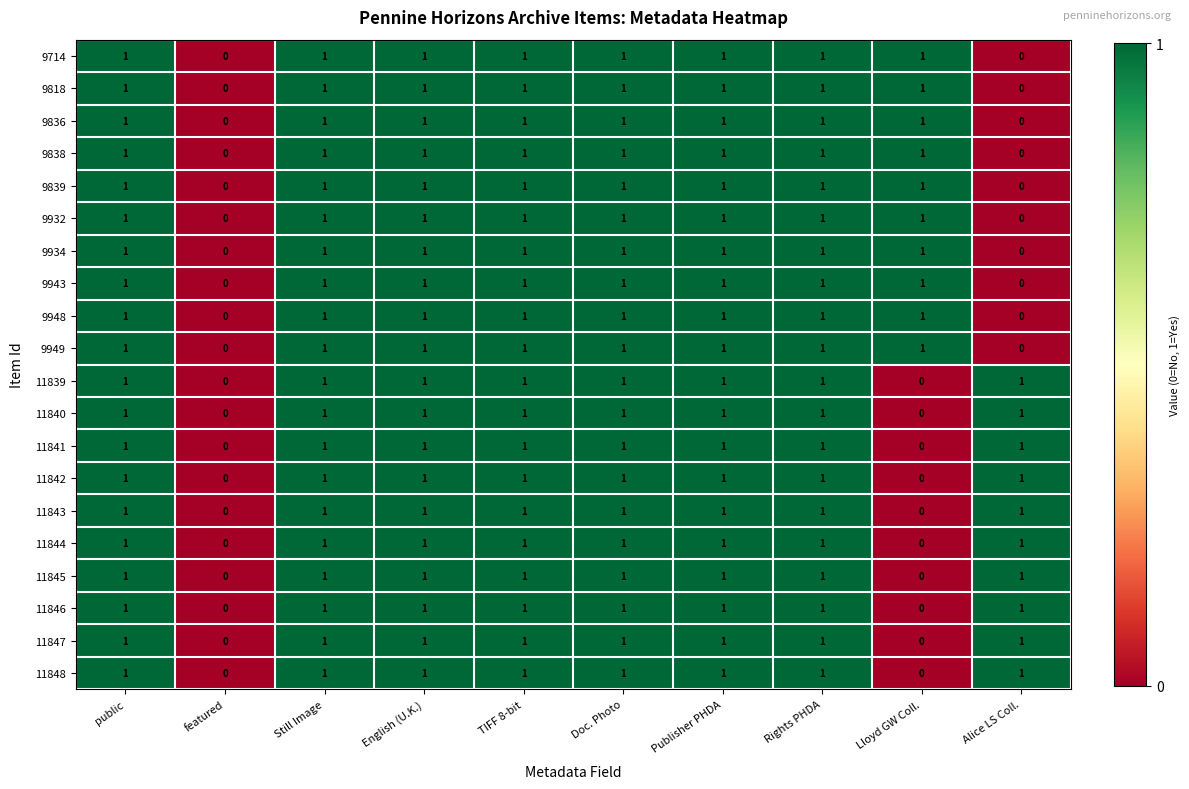

Count the 11841 values in the range 1 to 2.

8